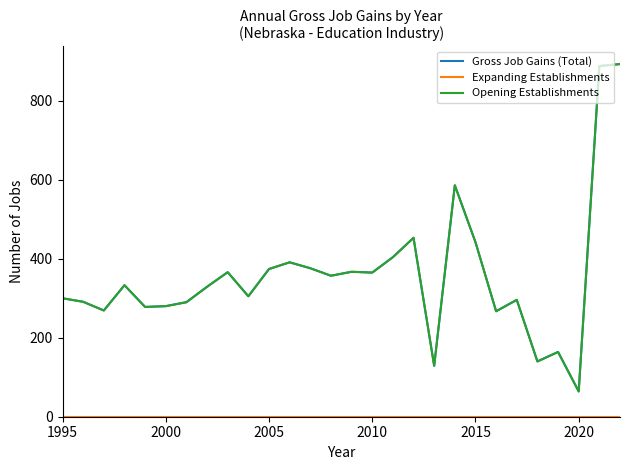

List the series in order of their peak value, lowest first.

Expanding Establishments, Gross Job Gains (Total), Opening Establishments